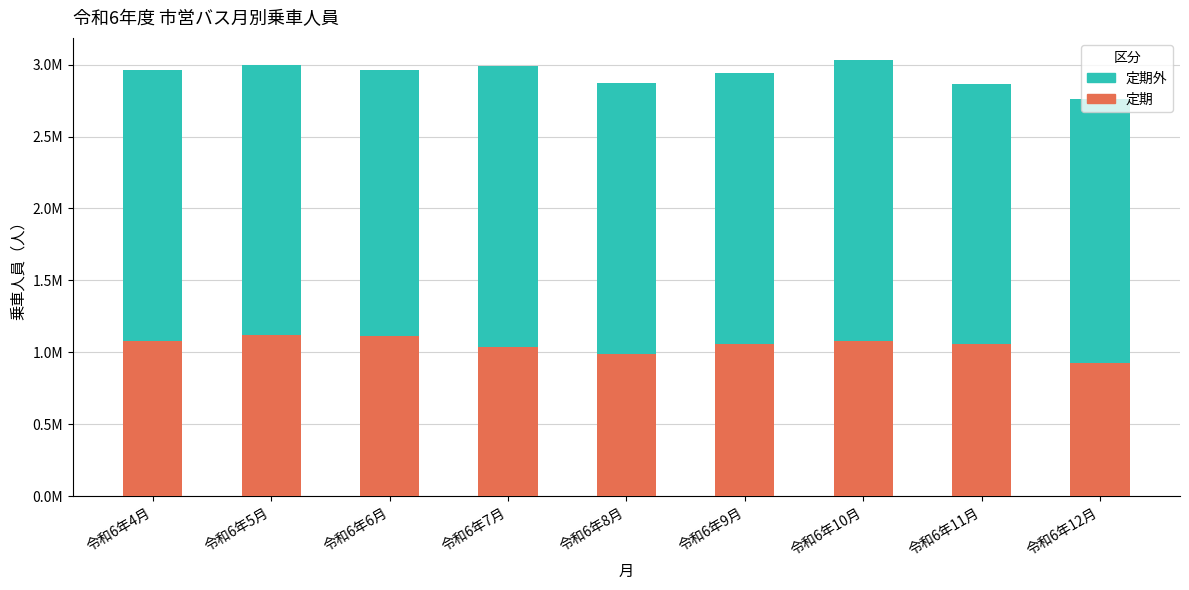

What is the difference between the maximum and minimum values in the 定期 series?

191760